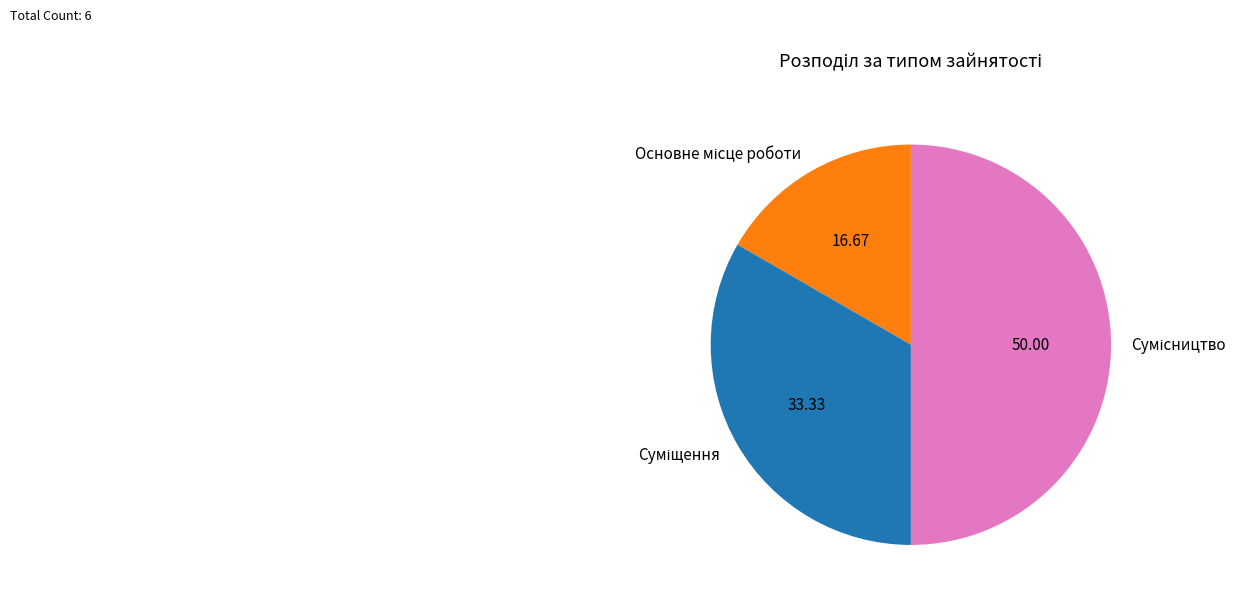

Count the number of slices in the pie.

3